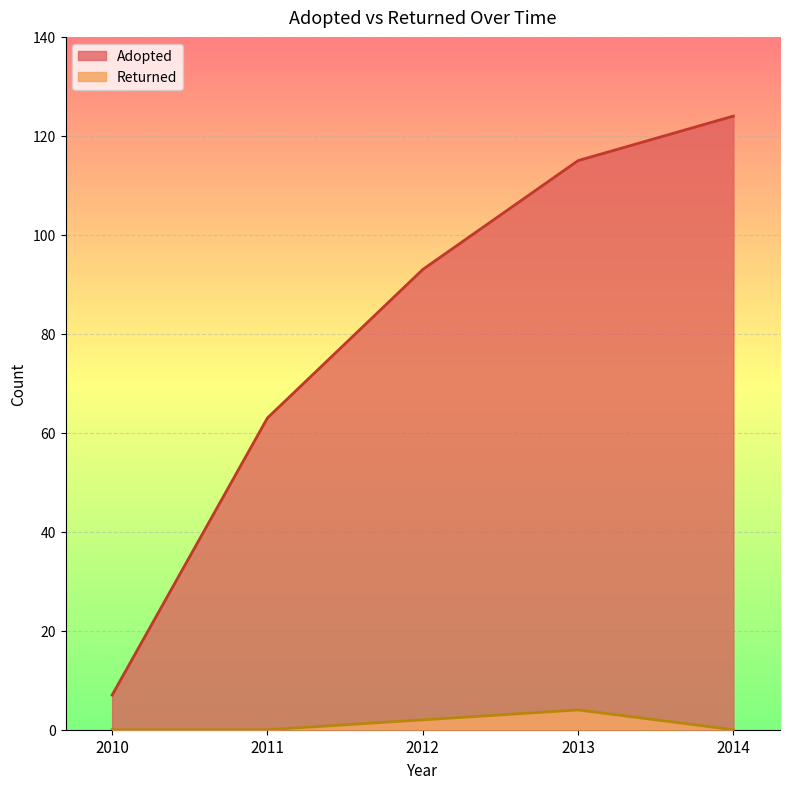

Does the chart display data point markers on the line(s)?

No